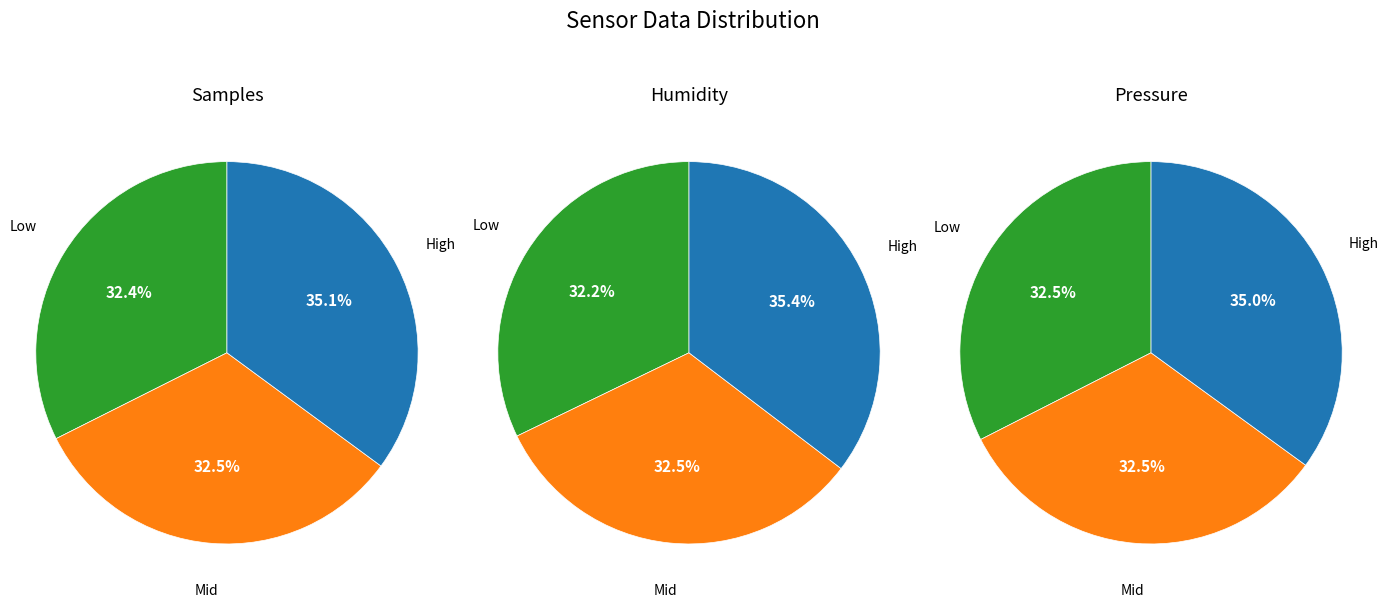

What percentage is NOT represented by 14?

97.5%